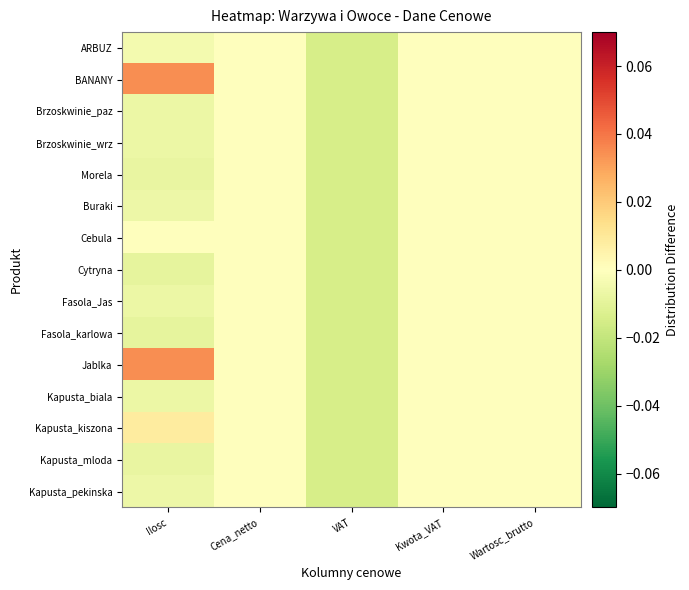

Reading right to left, list all the values displayed in this chart.

ARBUZ: Wartosc_brutto=0.0	Kwota_VAT=0.0	VAT=-0.0	Cena_netto=0.0	Ilosc=-0.0
BANANY: Wartosc_brutto=0.0	Kwota_VAT=0.0	VAT=-0.0	Cena_netto=0.0	Ilosc=0.0
Brzoskwinie_paz: Wartosc_brutto=0.0	Kwota_VAT=0.0	VAT=-0.0	Cena_netto=0.0	Ilosc=-0.0
Brzoskwinie_wrz: Wartosc_brutto=0.0	Kwota_VAT=0.0	VAT=-0.0	Cena_netto=0.0	Ilosc=-0.0
Morela: Wartosc_brutto=0.0	Kwota_VAT=0.0	VAT=-0.0	Cena_netto=0.0	Ilosc=-0.0
Buraki: Wartosc_brutto=0.0	Kwota_VAT=0.0	VAT=-0.0	Cena_netto=0.0	Ilosc=-0.0
Cebula: Wartosc_brutto=0.0	Kwota_VAT=0.0	VAT=-0.0	Cena_netto=0.0	Ilosc=-0.0
Cytryna: Wartosc_brutto=0.0	Kwota_VAT=0.0	VAT=-0.0	Cena_netto=0.0	Ilosc=-0.0
Fasola_Jas: Wartosc_brutto=0.0	Kwota_VAT=0.0	VAT=-0.0	Cena_netto=0.0	Ilosc=-0.0
Fasola_karlowa: Wartosc_brutto=0.0	Kwota_VAT=0.0	VAT=-0.0	Cena_netto=0.0	Ilosc=-0.0
Jablka: Wartosc_brutto=0.0	Kwota_VAT=0.0	VAT=-0.0	Cena_netto=0.0	Ilosc=0.0
Kapusta_biala: Wartosc_brutto=0.0	Kwota_VAT=0.0	VAT=-0.0	Cena_netto=0.0	Ilosc=-0.0
Kapusta_kiszona: Wartosc_brutto=0.0	Kwota_VAT=0.0	VAT=-0.0	Cena_netto=0.0	Ilosc=0.0
Kapusta_mloda: Wartosc_brutto=0.0	Kwota_VAT=0.0	VAT=-0.0	Cena_netto=0.0	Ilosc=-0.0
Kapusta_pekinska: Wartosc_brutto=0.0	Kwota_VAT=0.0	VAT=-0.0	Cena_netto=0.0	Ilosc=-0.0